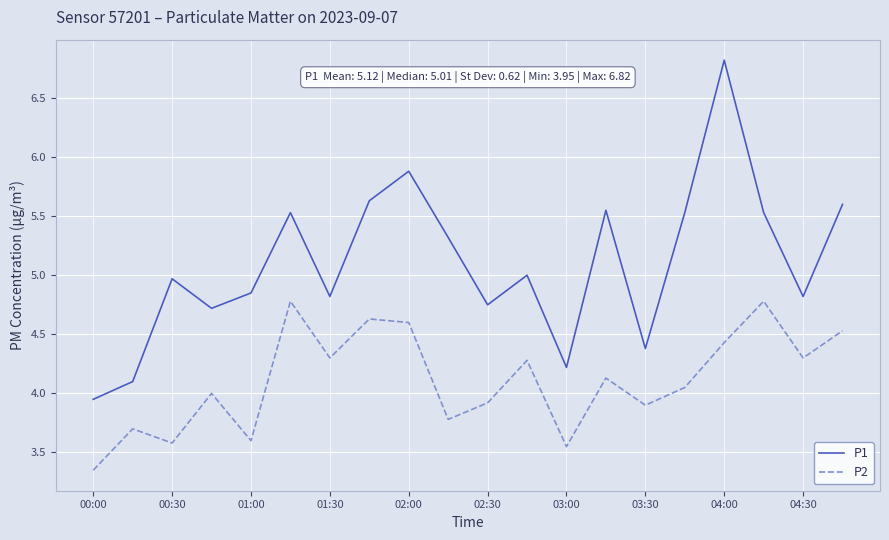

What is the maximum value shown in the chart?

6.8